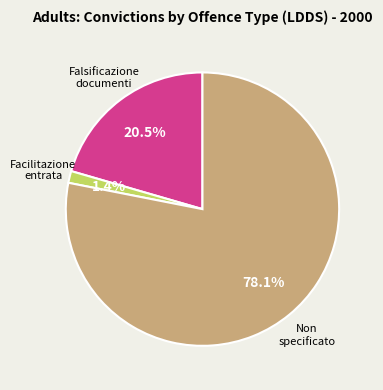

Is there a majority slice in this chart?

Yes